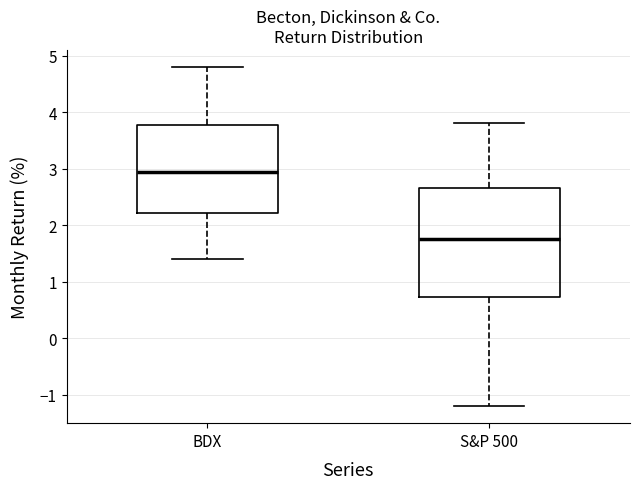

Where does the upper whisker of the box for BDX end on the y-axis? The values are not printed on the chart, so give them approximately, as read against the axis.

4.8